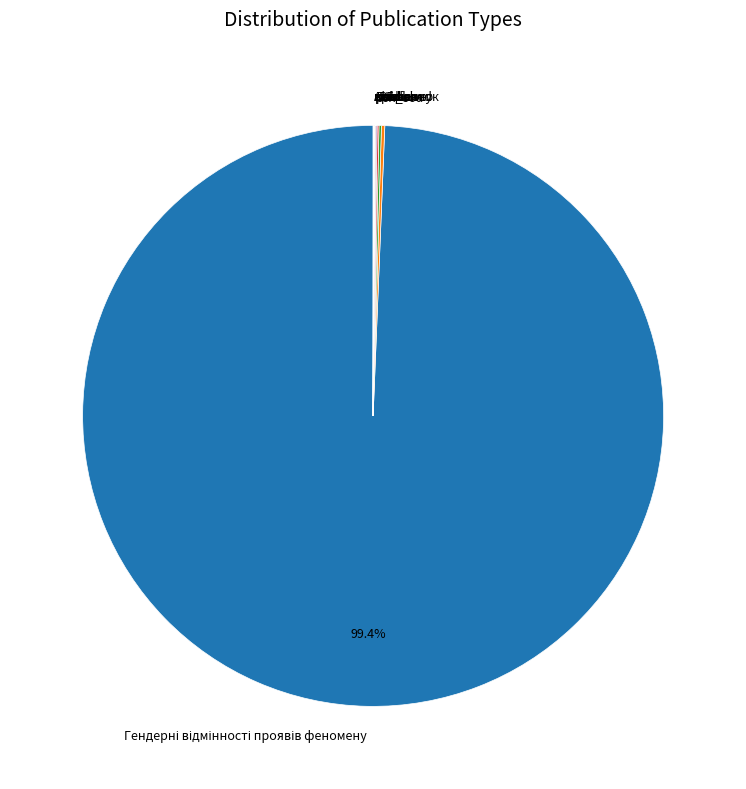

Is there a majority slice in this chart?

Yes